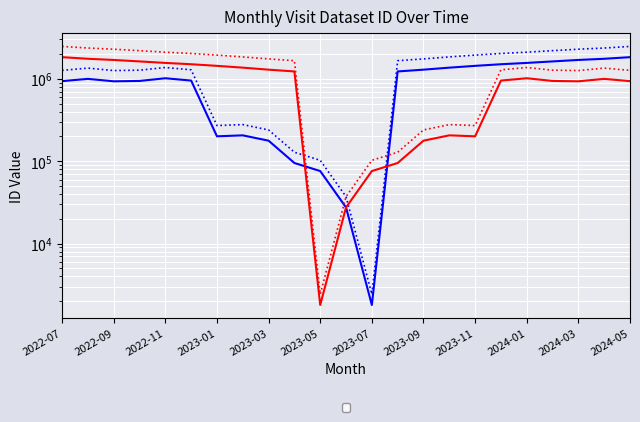

What is the sum of the values at 2024-01 and 2024-05?

3382489